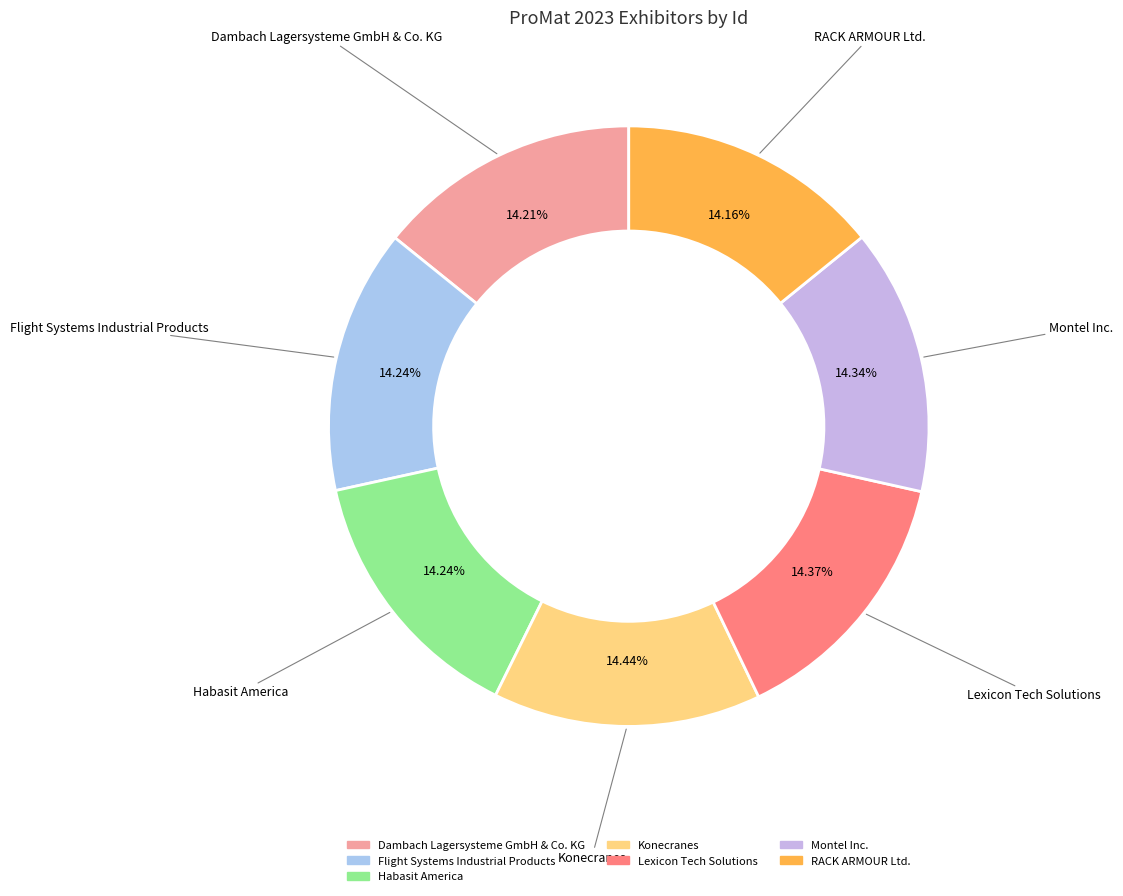

Count the number of slices in the pie.

7